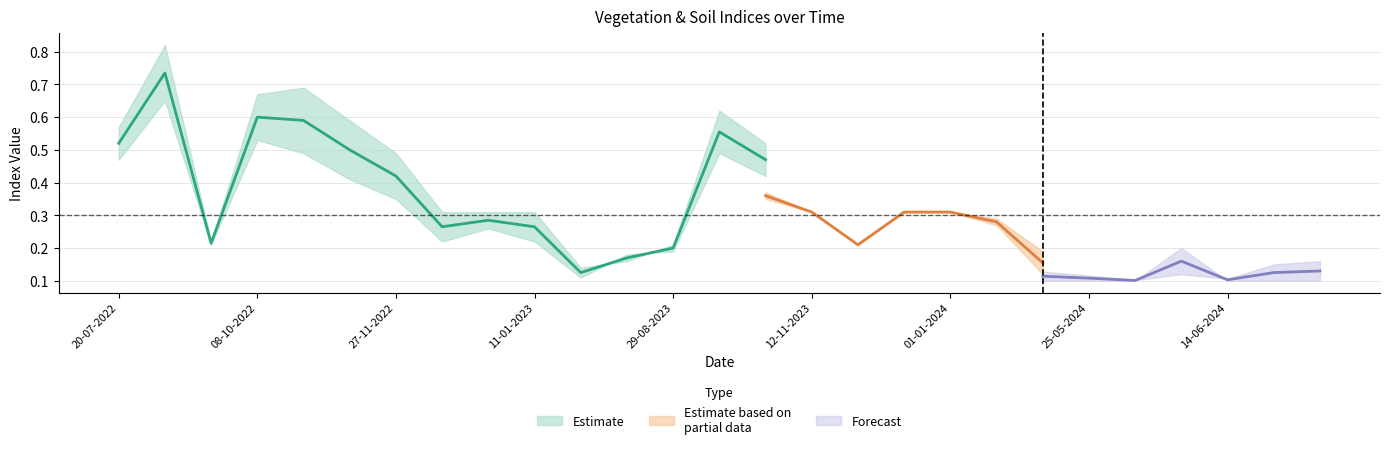

What is the value of the ndvi point at the 17th from the left?

0.3